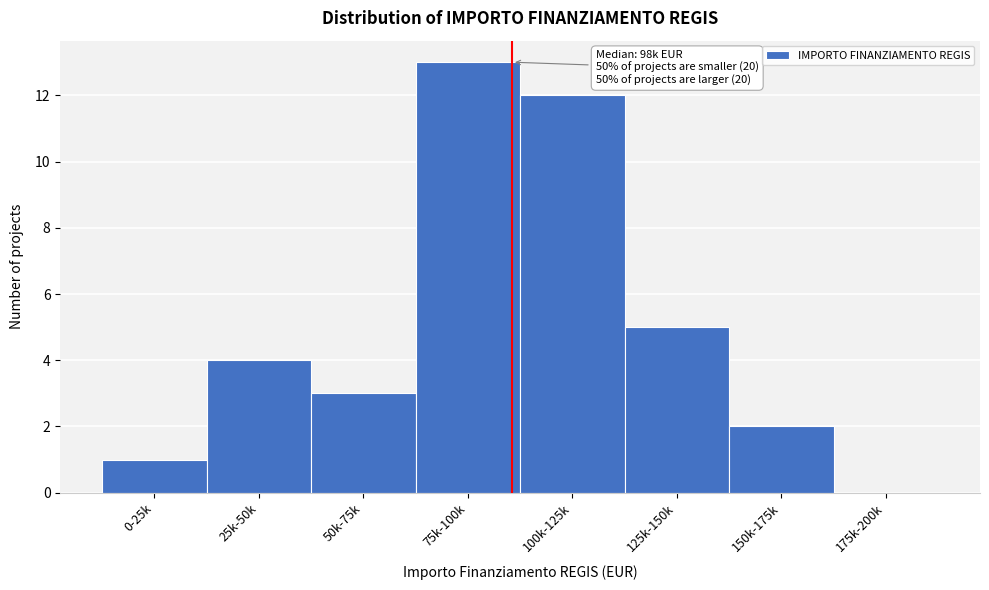

Reading left to right, what are all the values shown in this chart?

0-25k=1	25k-50k=4	50k-75k=3	75k-100k=13	100k-125k=12	125k-150k=5	150k-175k=2	175k-200k=0